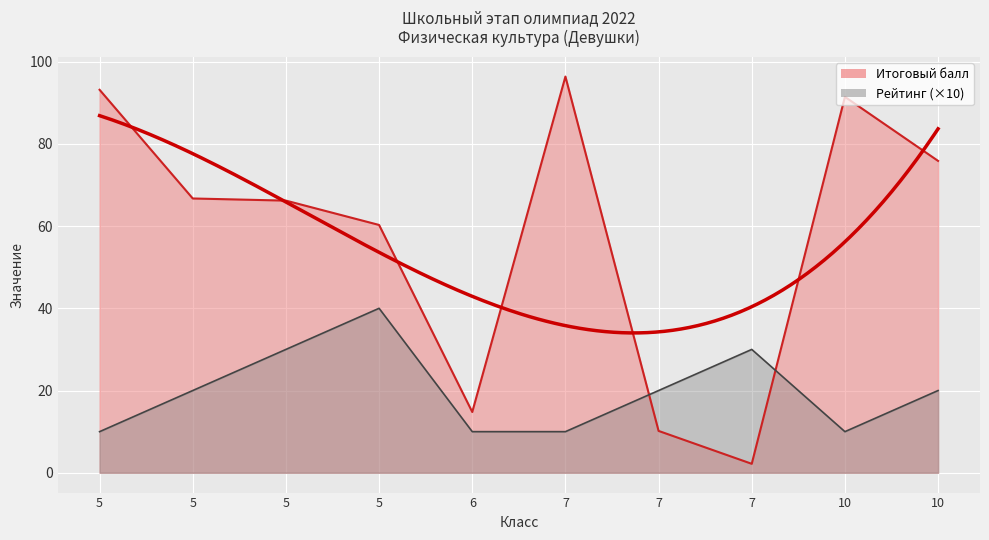

How many series are shown in this chart?

2